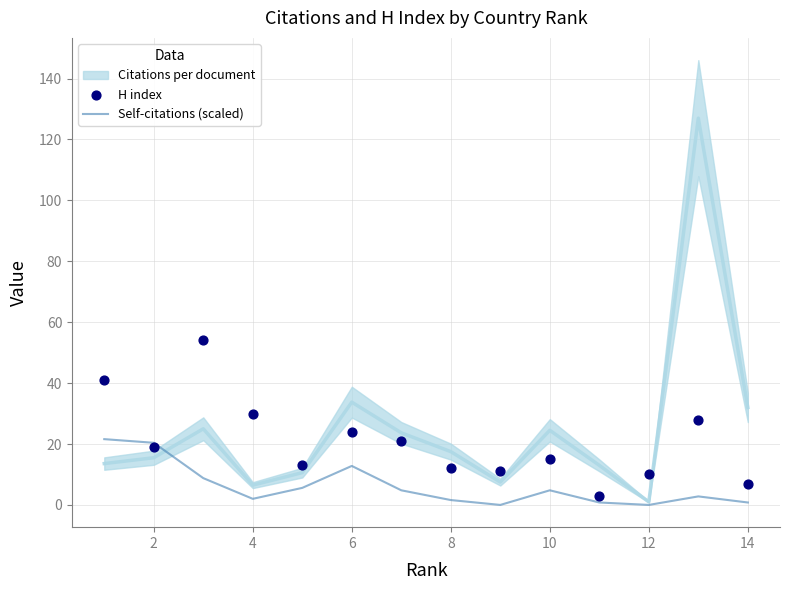

Is it true that Self-citations (scaled) equals -8.0 at 12?

False